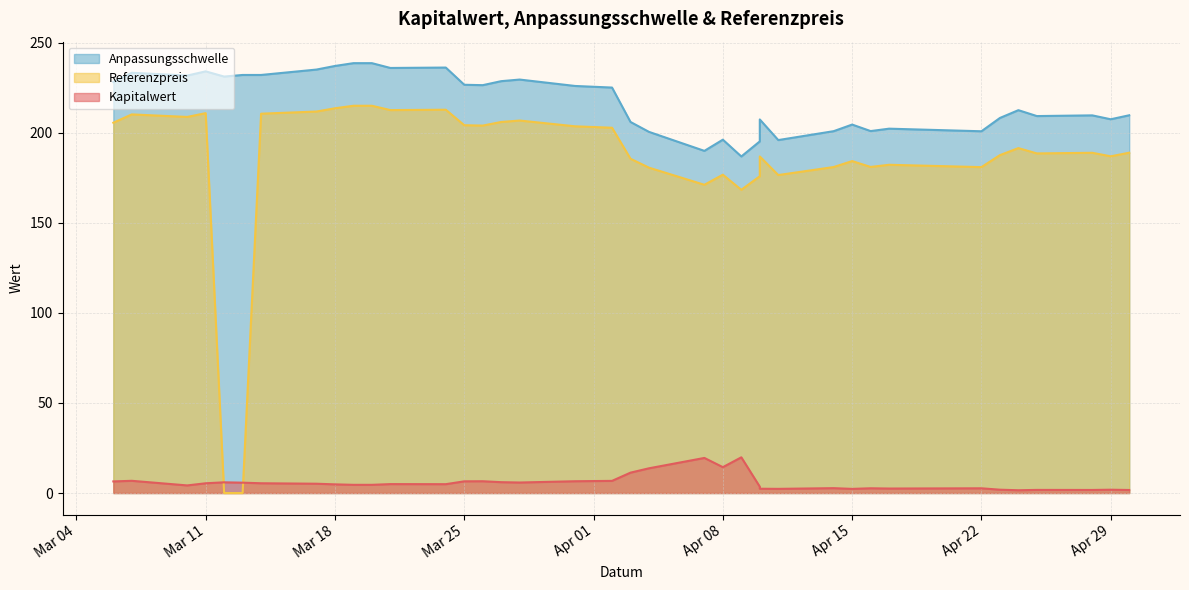

At which category is the sum across all series the highest?

2025-03-20